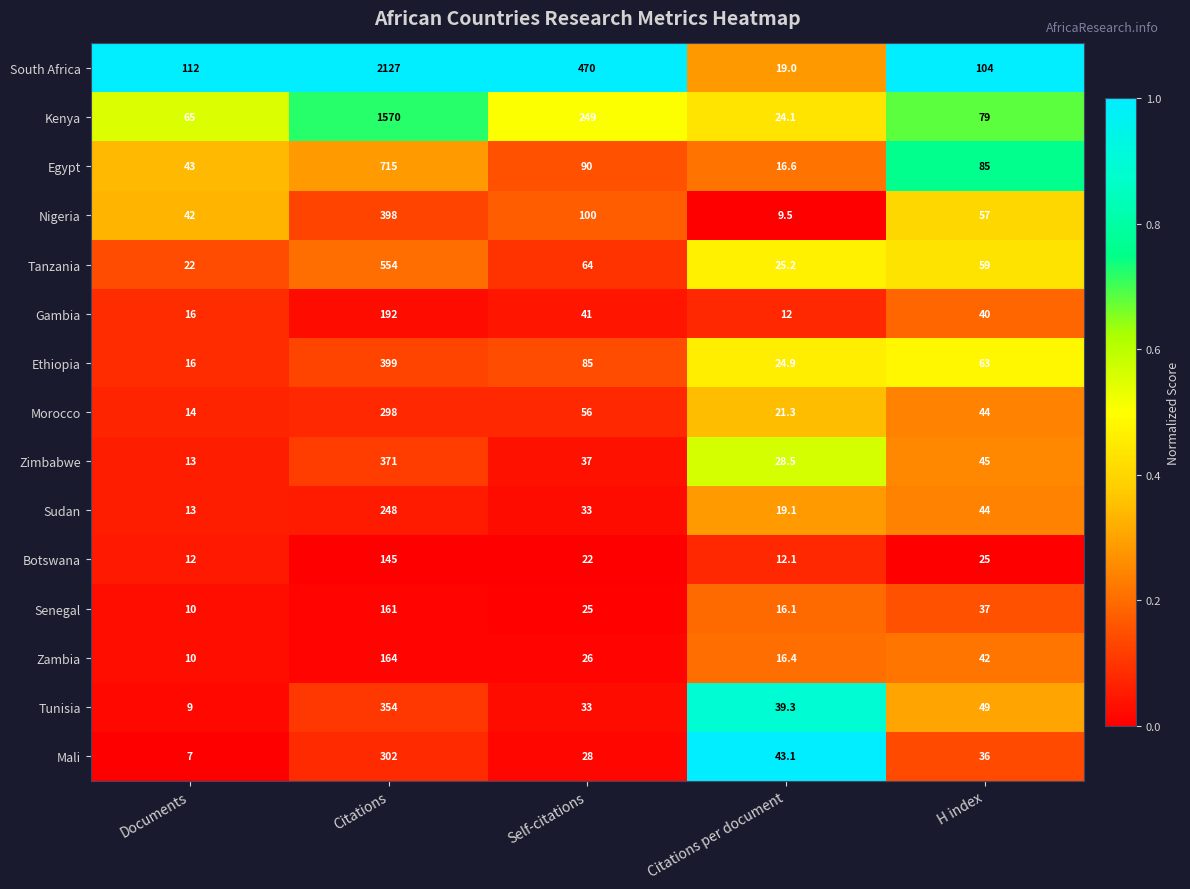

Is it true that Kenya equals 24.1 at Citations per document?

True